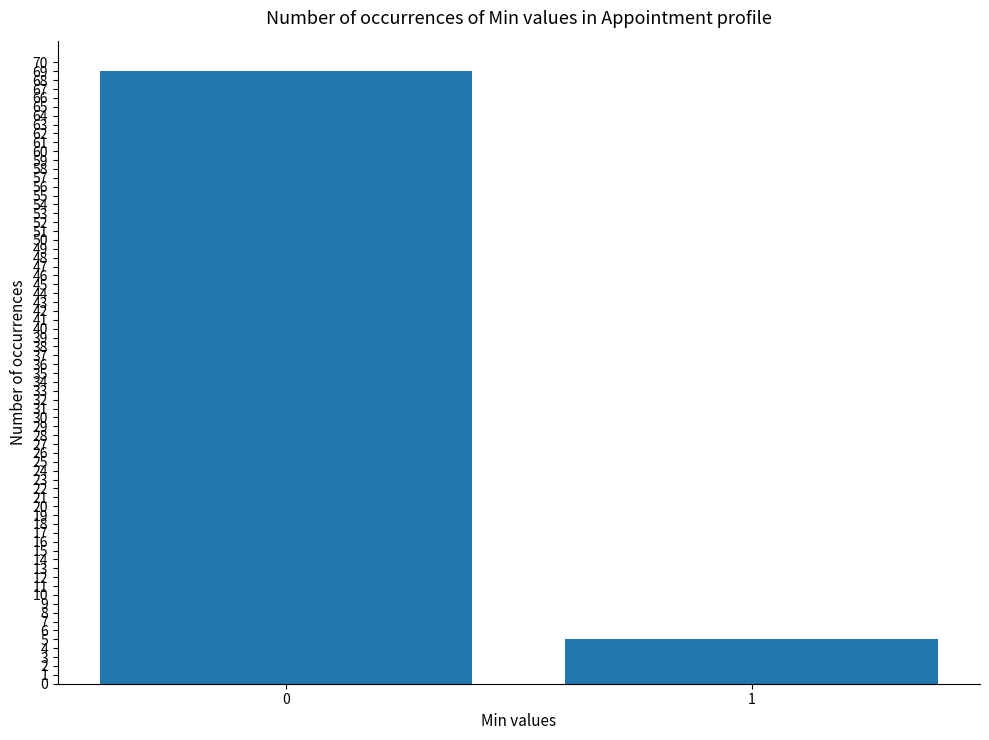

What is the average value?

37